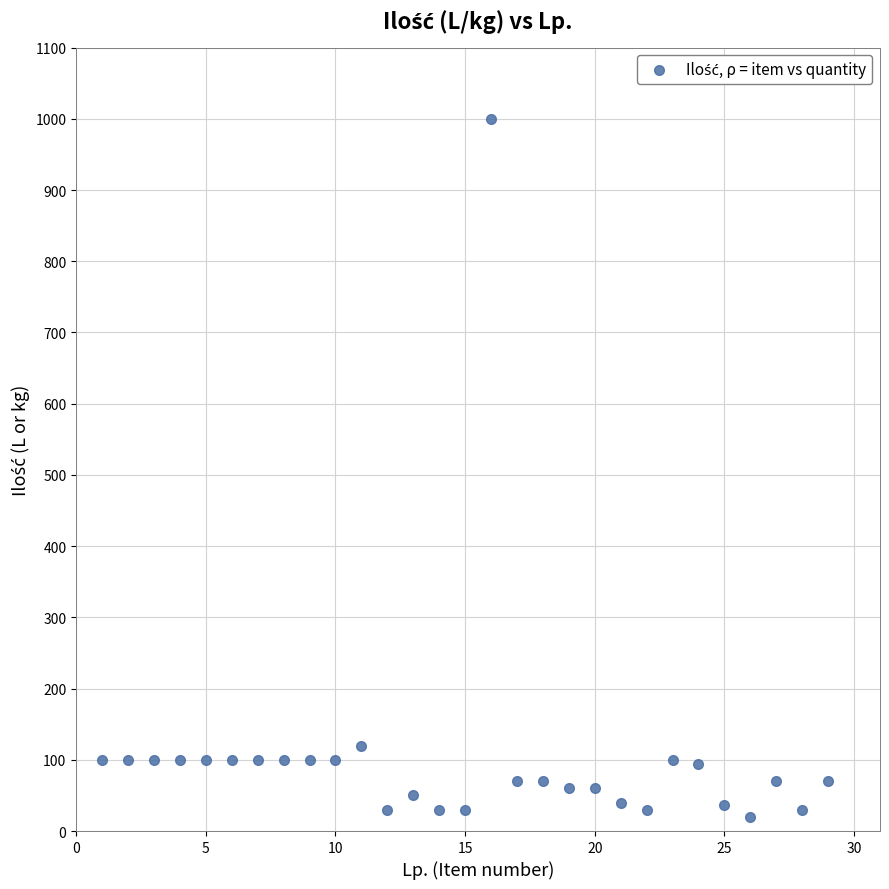

What is the range of X values (max minus min)?

28